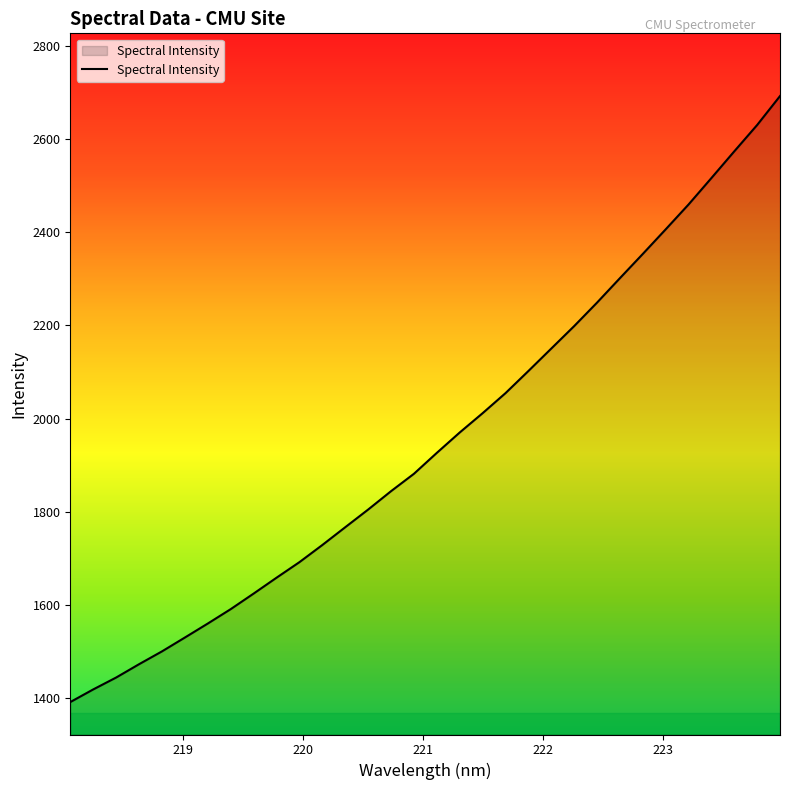

What is the minimum value shown in the chart?

1391.6